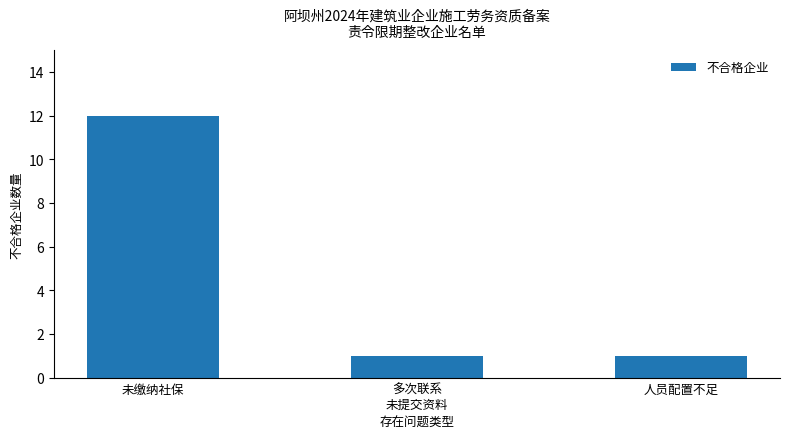

Reading left to right, list all the values displayed in this chart.

12	1	1